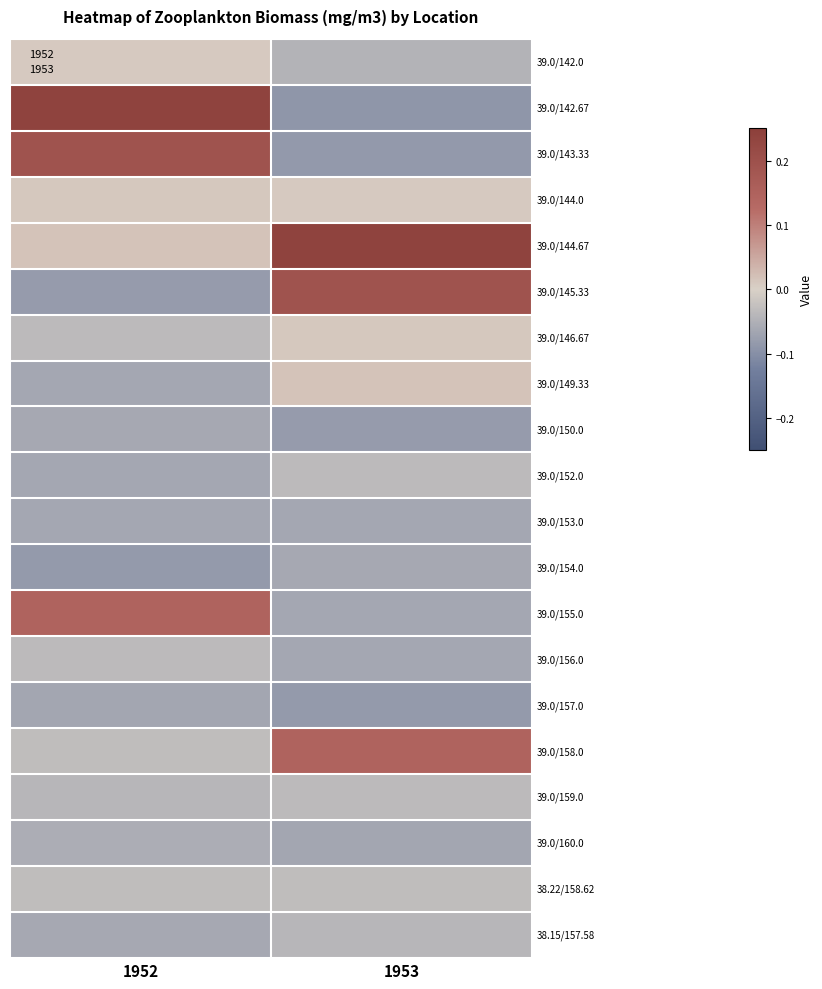

What is the smallest value displayed?

-0.1